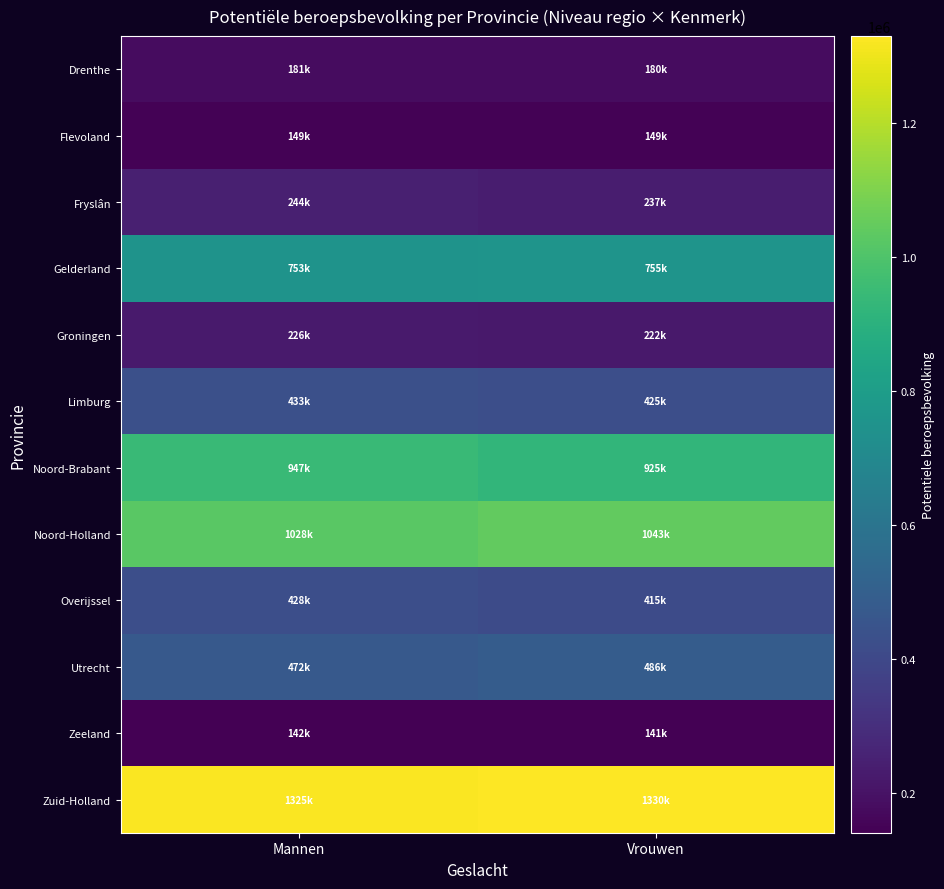

What is the total value across all series at Vrouwen?

6308000